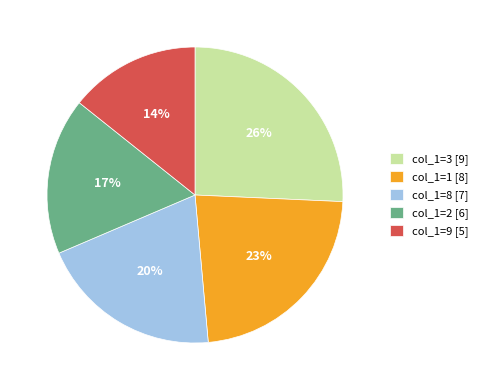

Does col_1=8 [7] represent more than half of the total?

No